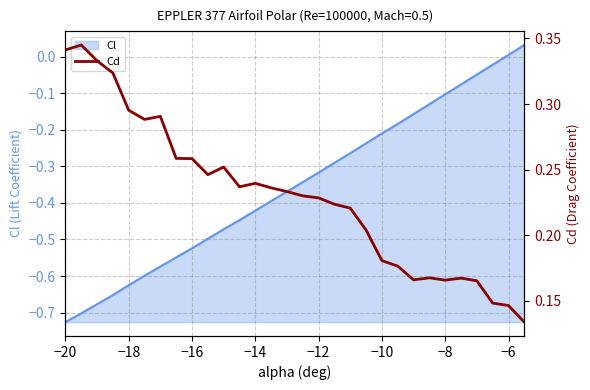

True or false: Cl has a value of -0.4 at −18.

False